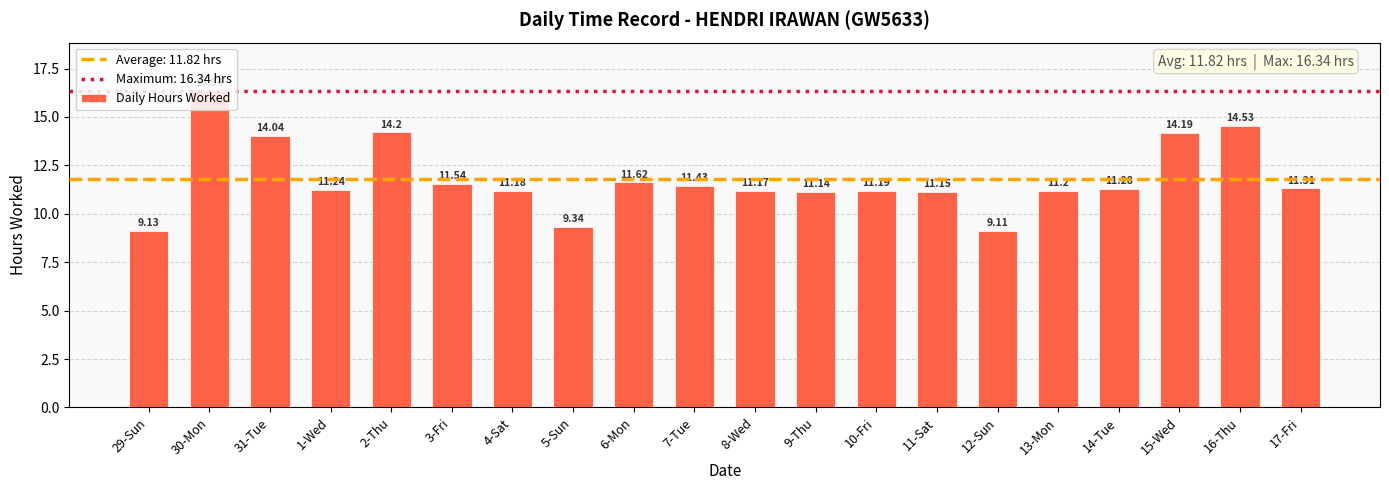

What is the ratio of the value at 8-Wed to the value at 7-Tue?

1.0